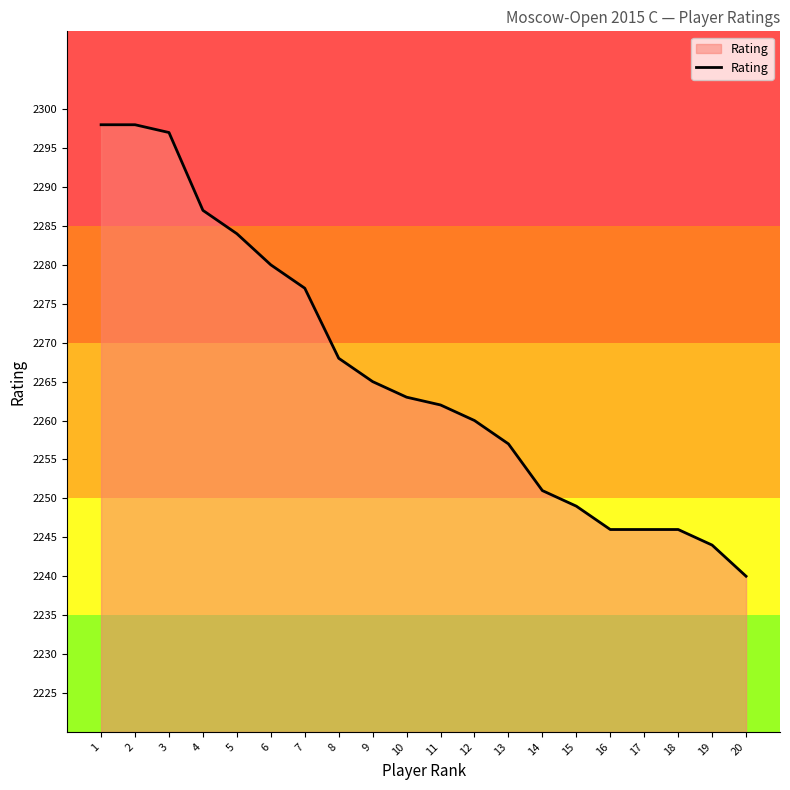

Is it true that the value at 6 is 831?

False